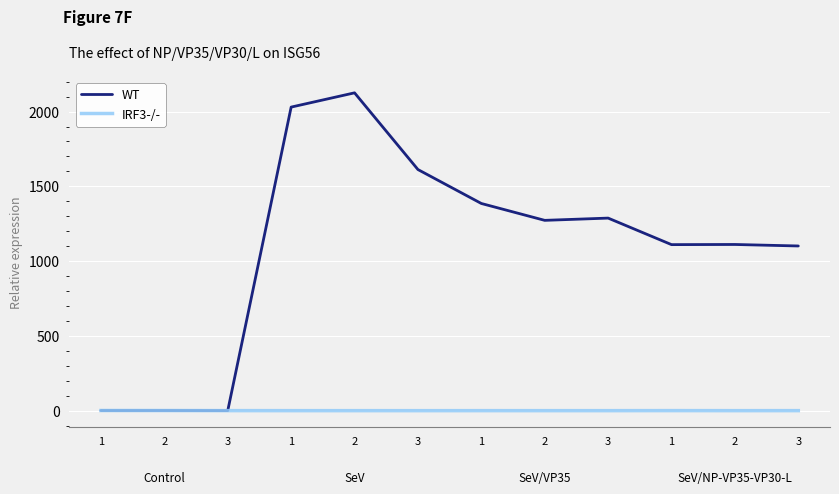

At which label is WT closest to 1062?

3